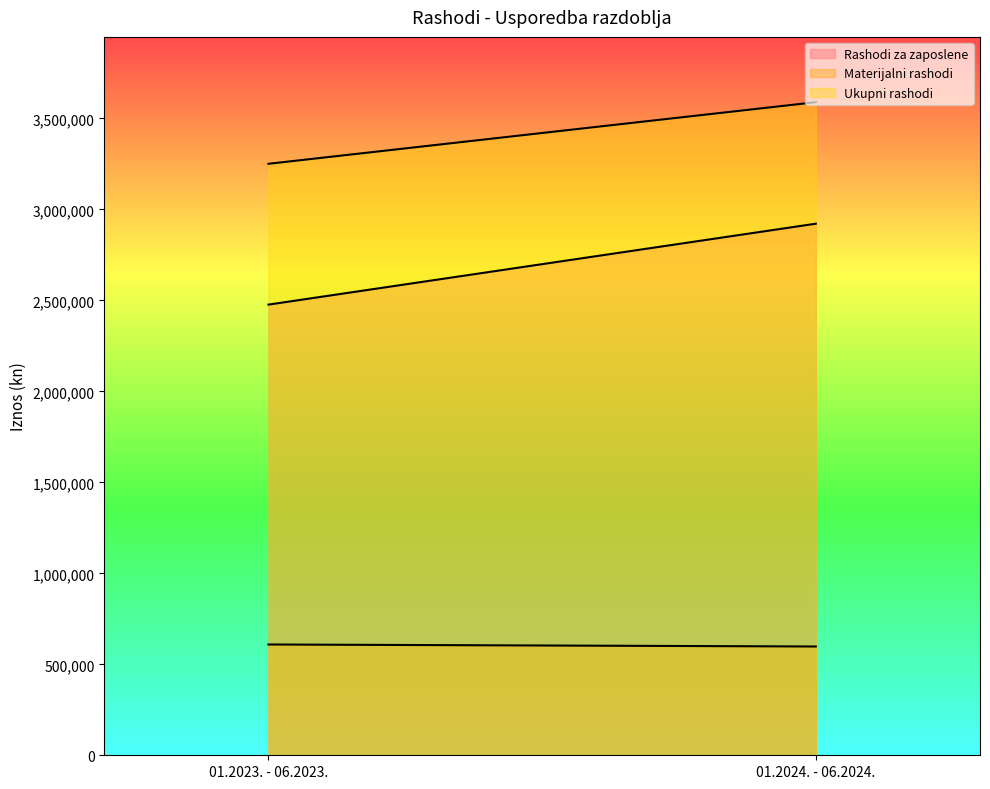

What is the label of the 1st point from the right?

01.2024. - 06.2024.